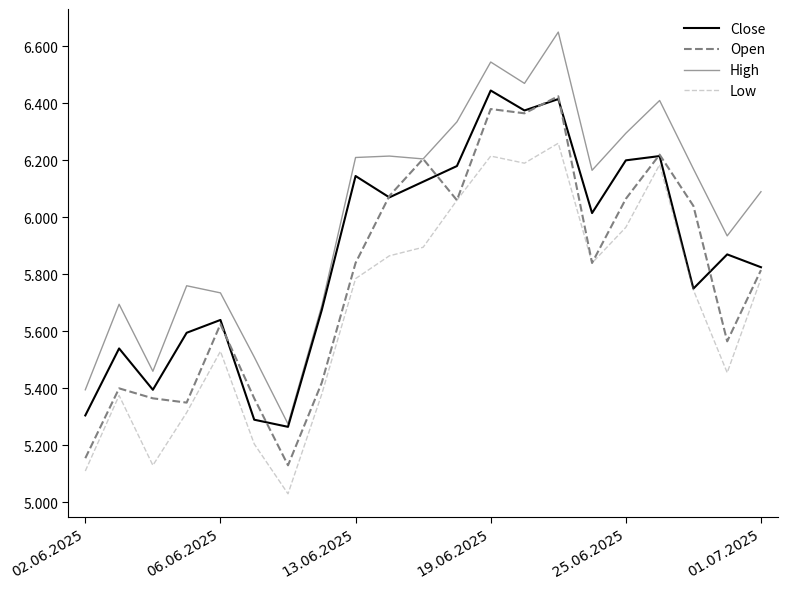

Is this an area chart (filled region under the line)?

No